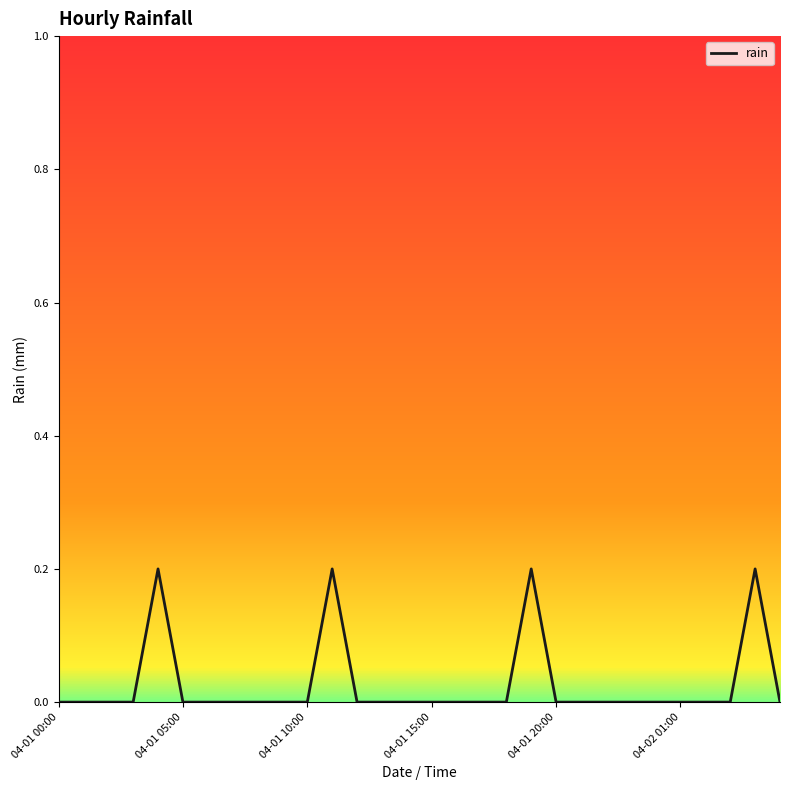

Does the chart have visible grid lines?

No